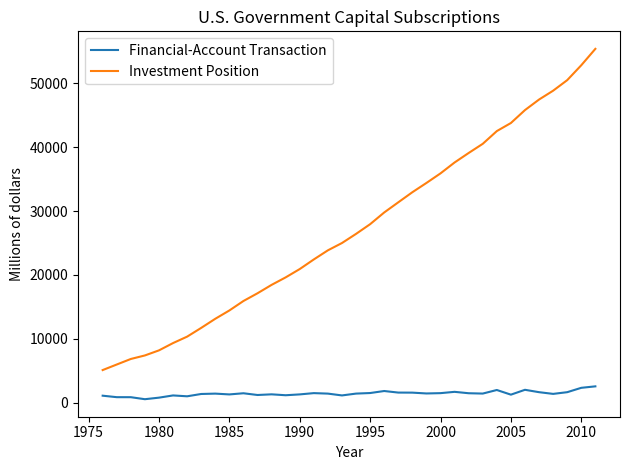

Count the number of categories in the chart.

36